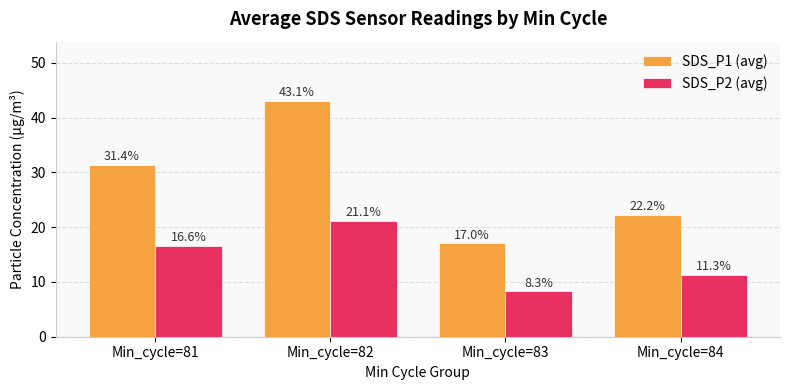

At which label is SDS_P2 (avg) closest to 14?

Min_cycle=81